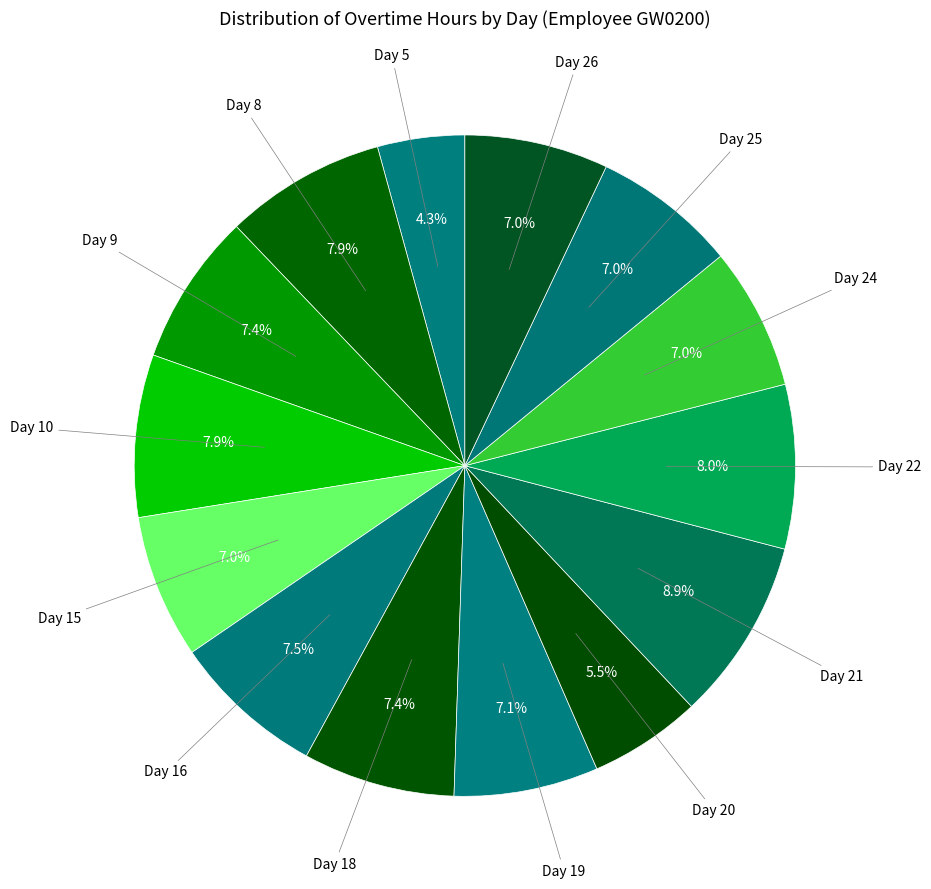

Count the number of slices in the pie.

14